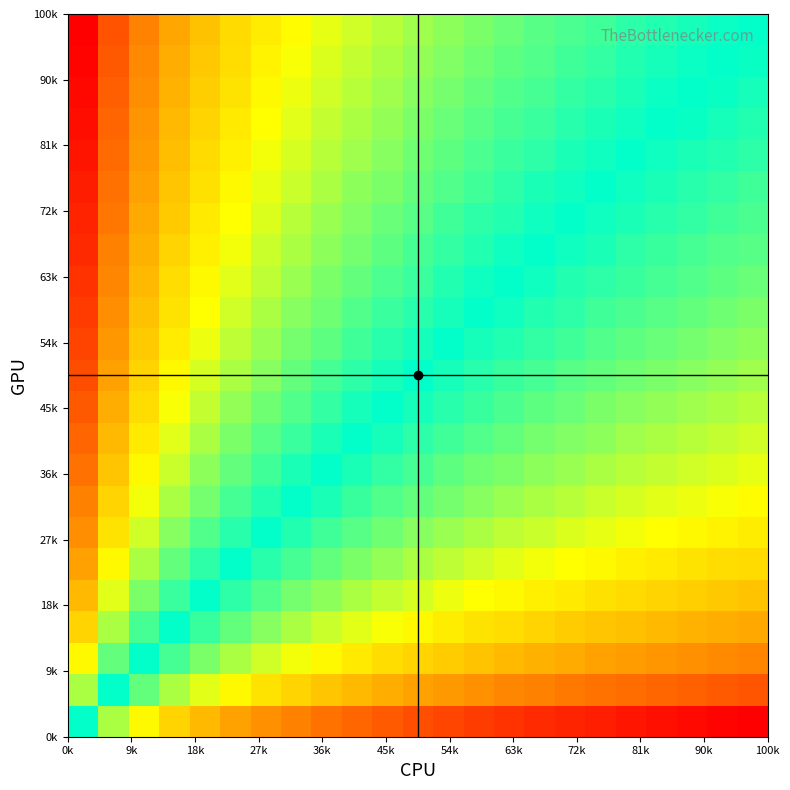

How many categories are shown in the chart?

23